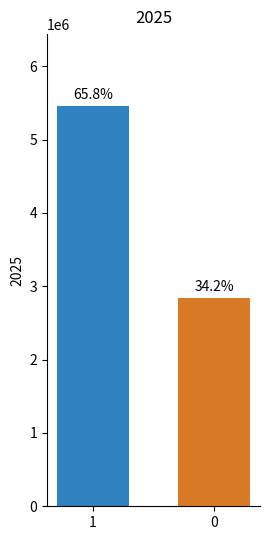

Are the bars horizontal?

No